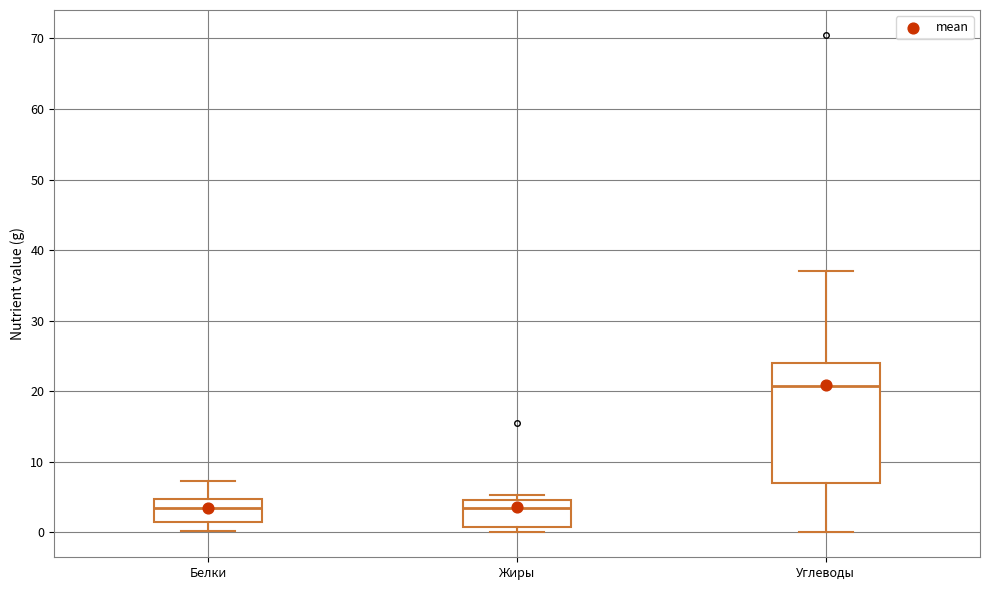

Comparing the boxes themselves (not the whiskers), which one is the tallest?

Углеводы